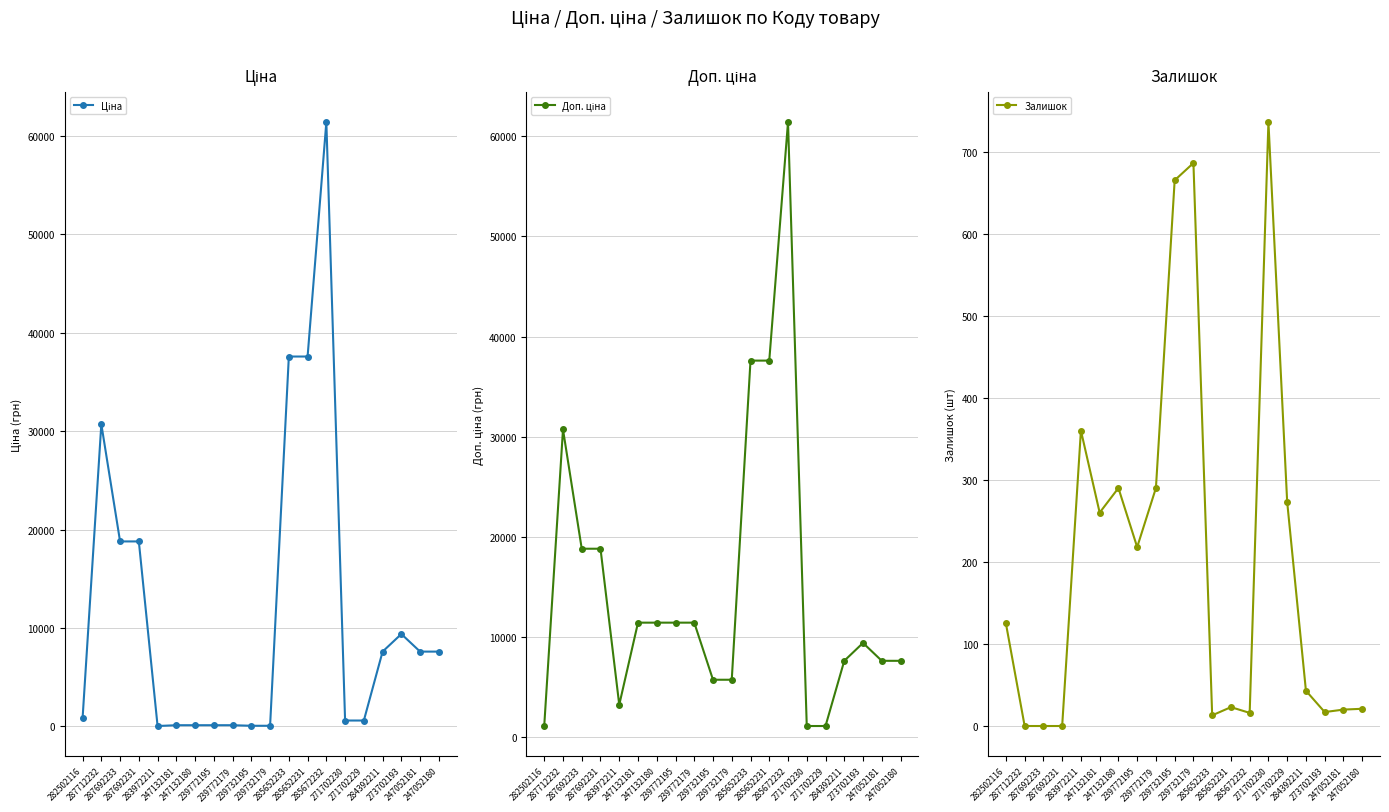

Which series changed the most between 239732179 and 285652233?

Ціна